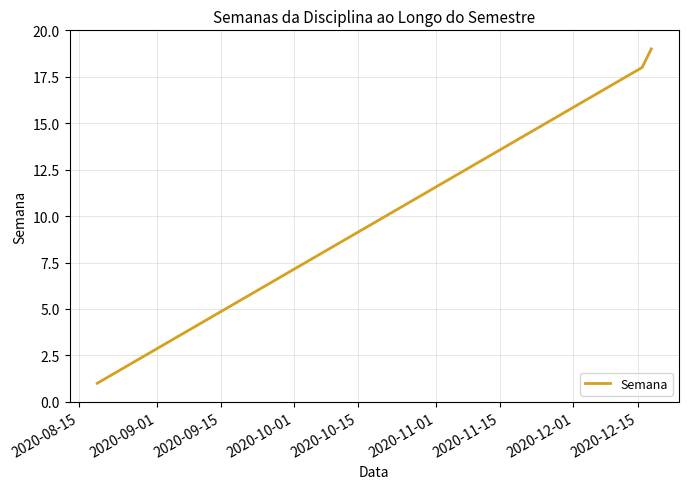

What is the difference between the maximum and minimum values?

18